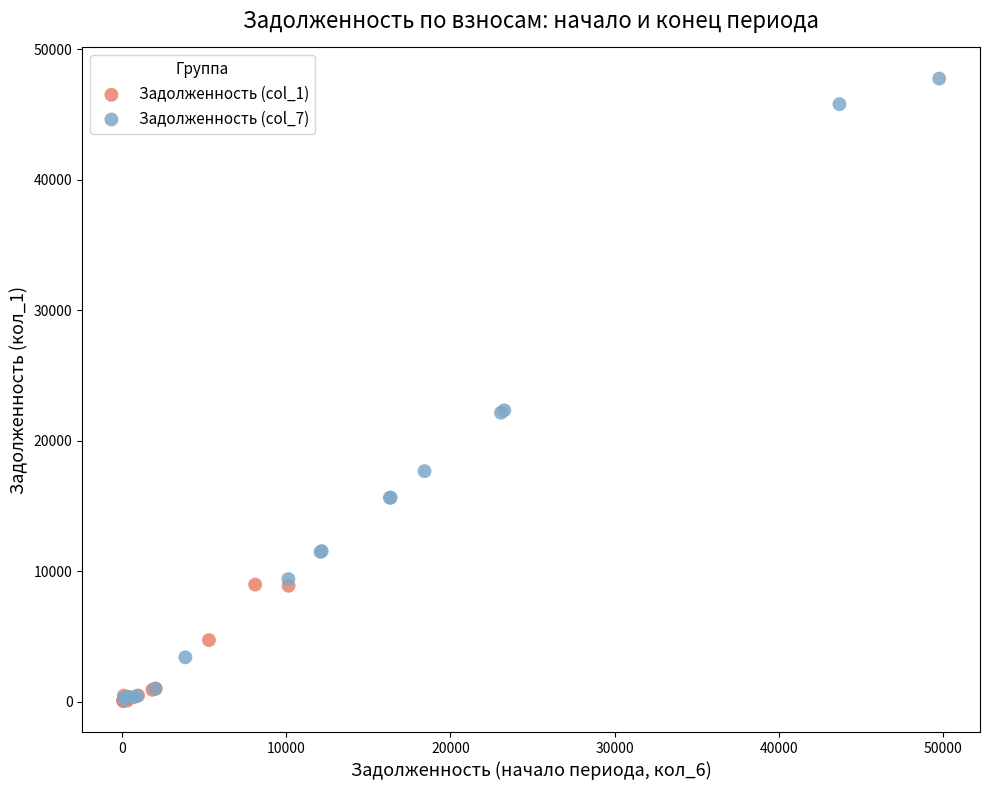

Which series has the widest spread of Y values?

Задолженность (col_7)